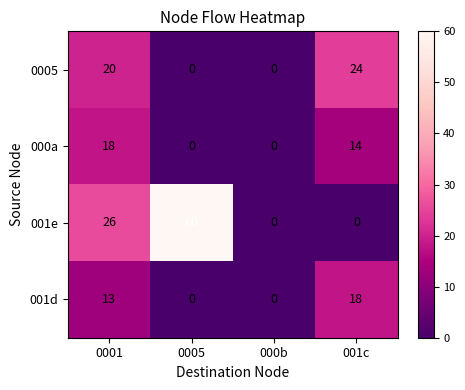

At which category is the sum across all series the highest?

0001